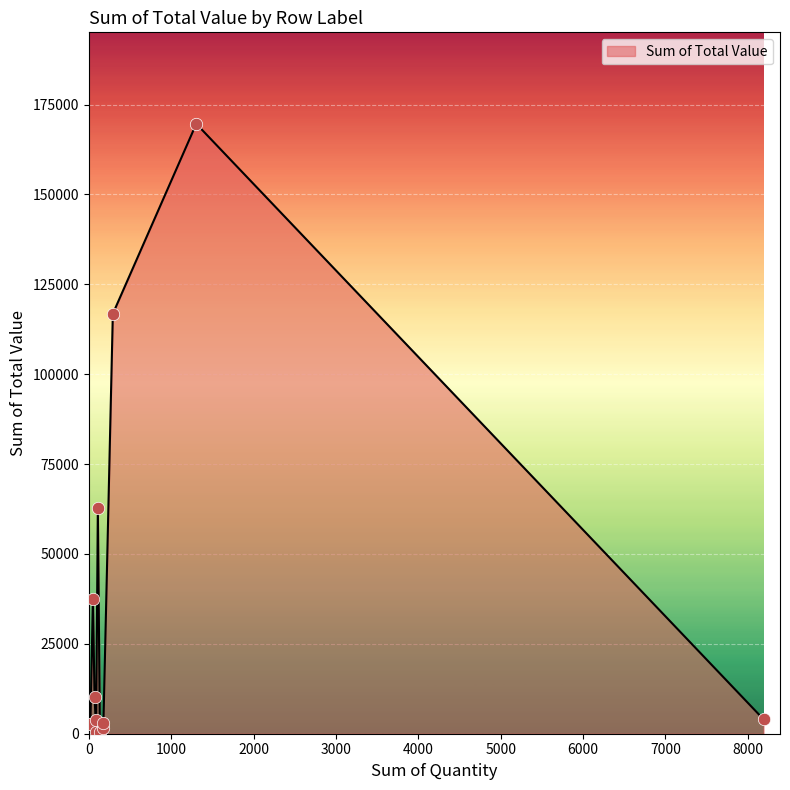

Which has a higher value, 1459 or 1478?

1478